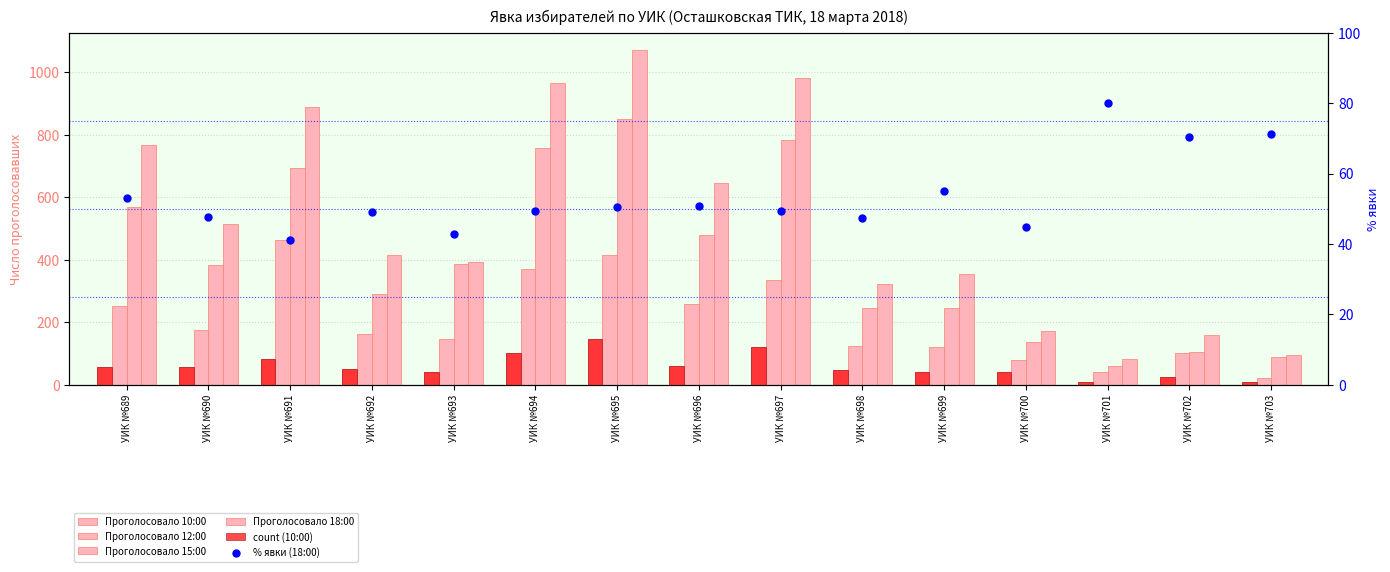

How many categories are shown in the chart?

15